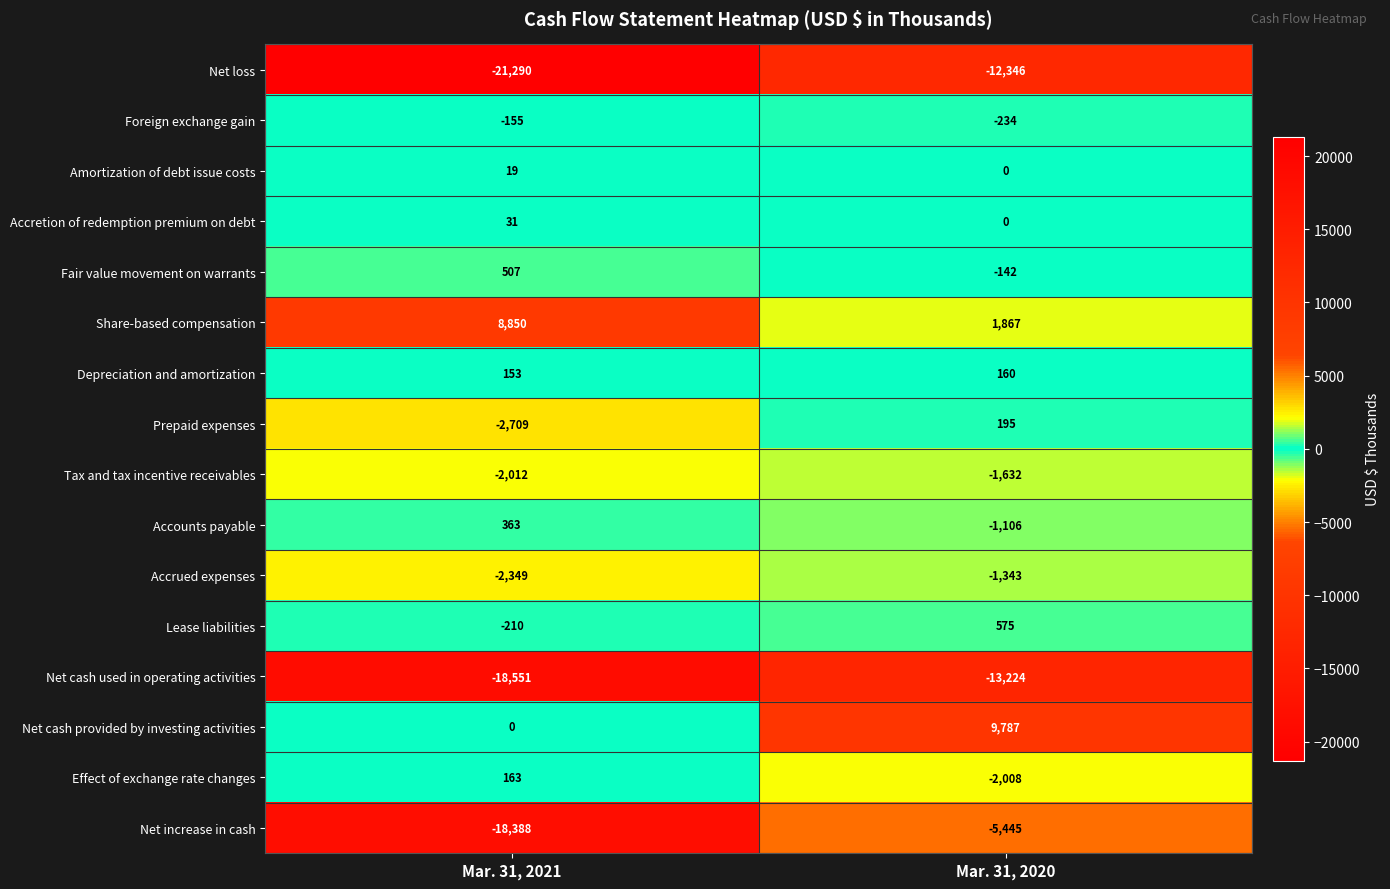

Is it true that Accrued expenses equals -874 at Mar. 31, 2020?

False